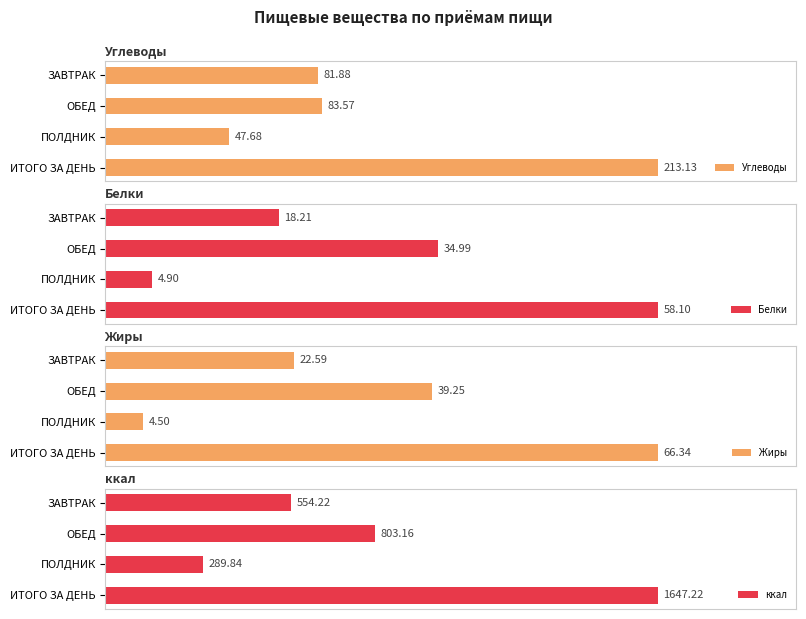

What is the lowest value of the Углеводы series?

47.7